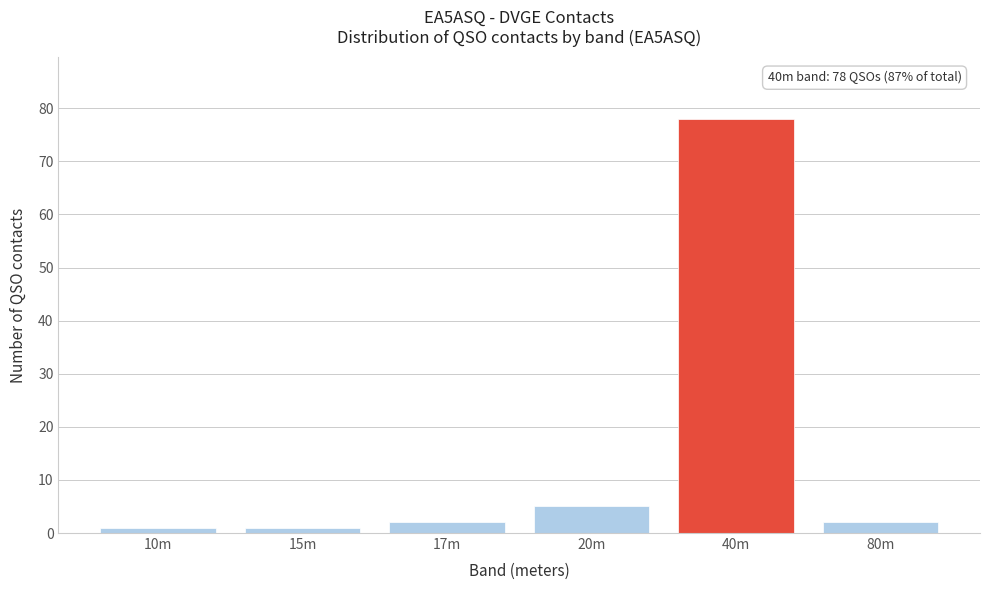

Reading left to right, transcribe all the data shown in this chart.

1	1	2	5	78	2